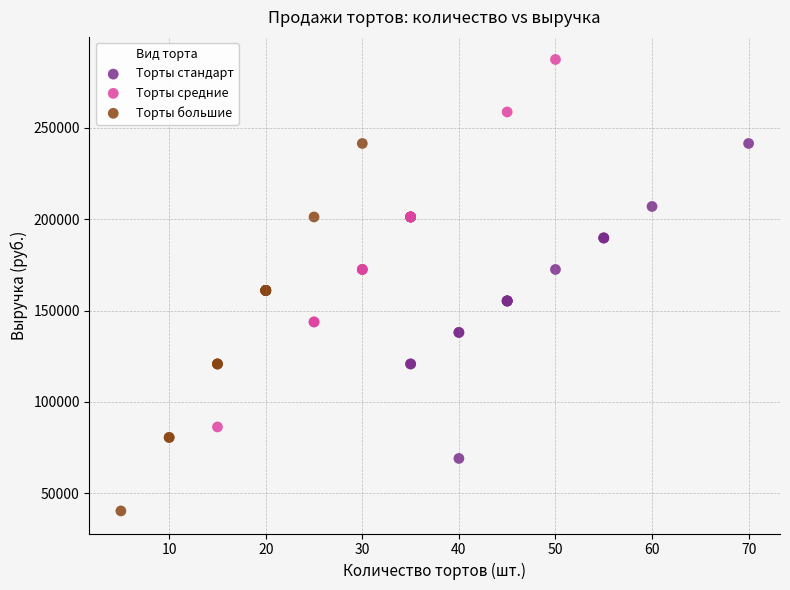

Which series contains the lowest Y value?

Торты большие